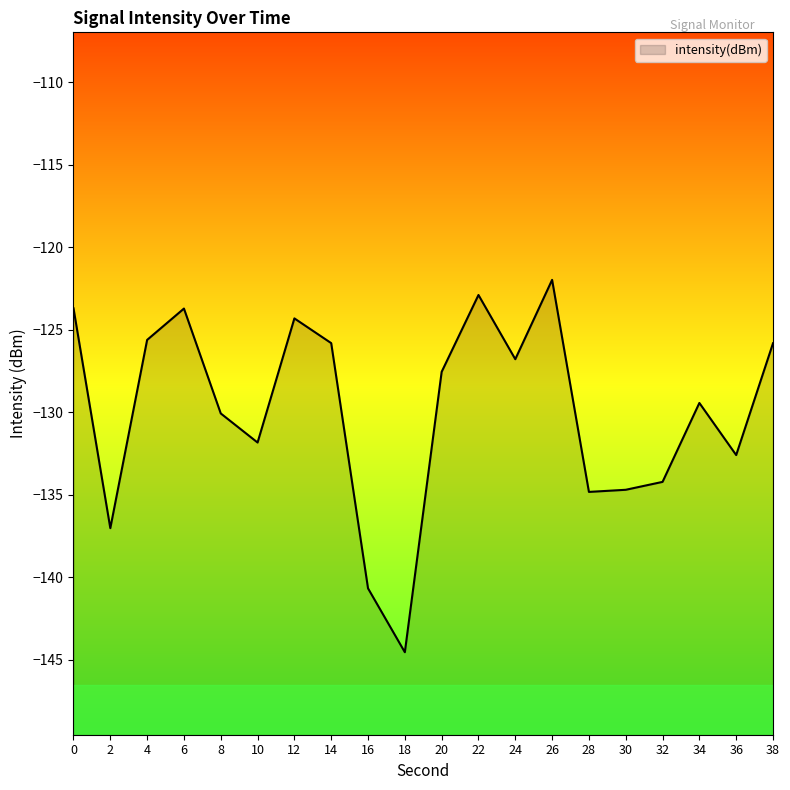

What is the sum of all values?

-2597.9